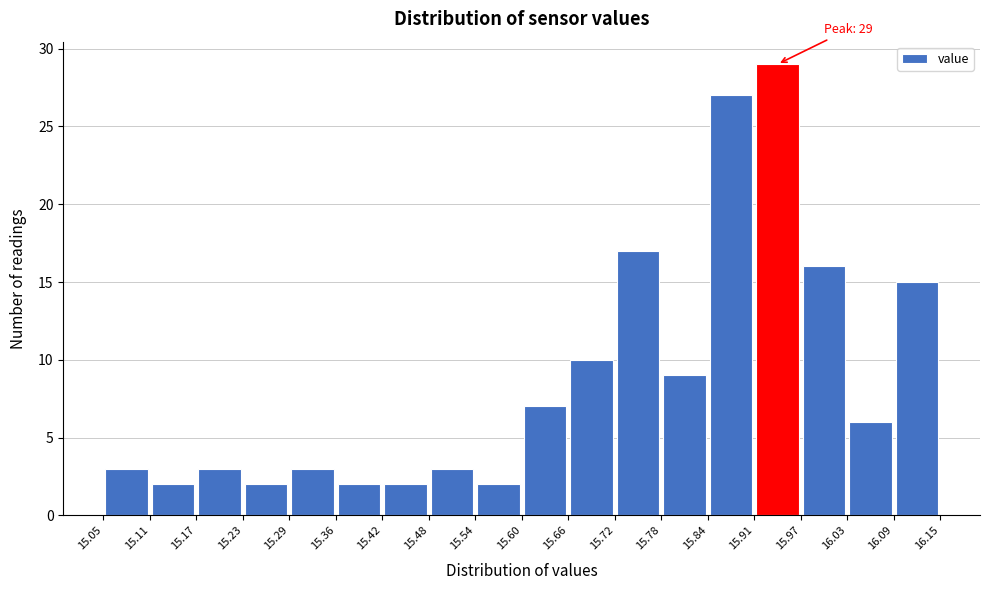

Which range on the x-axis has the tallest bar?

15.91 to 15.97